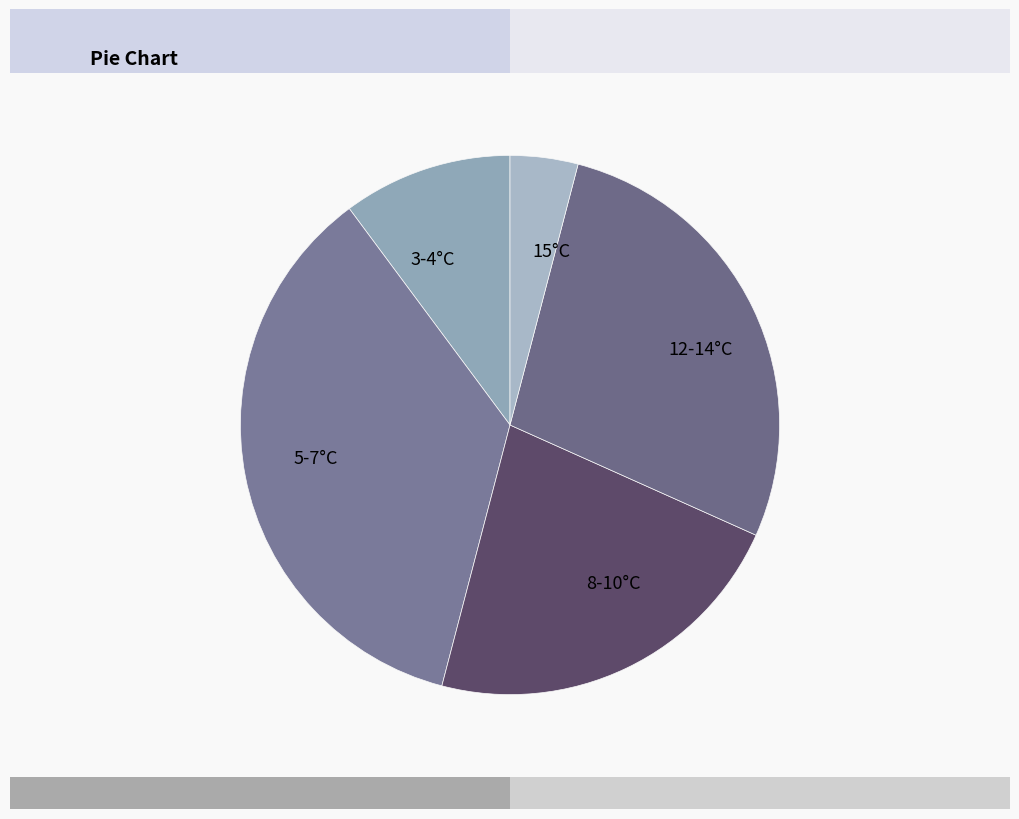

Does 8-10°C account for over 50% of the chart?

No